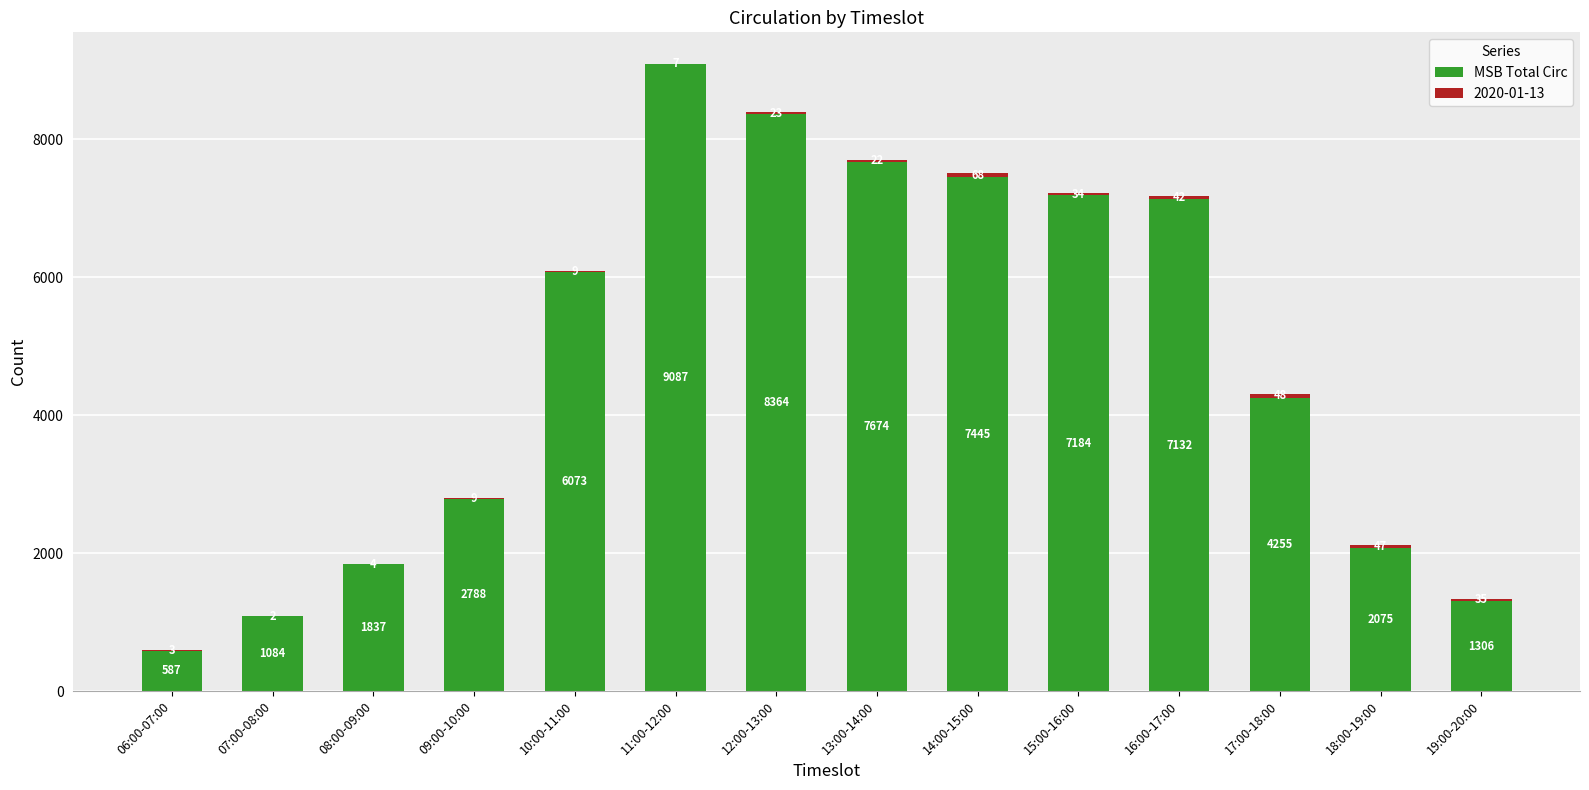

The MSB Total Circ series shows 587 at 06:00-07:00. True or false?

True